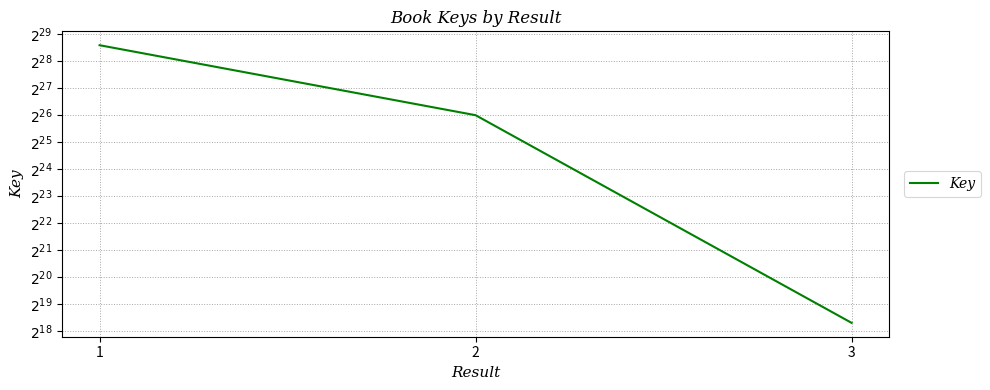

How many distinct data groups are displayed?

1